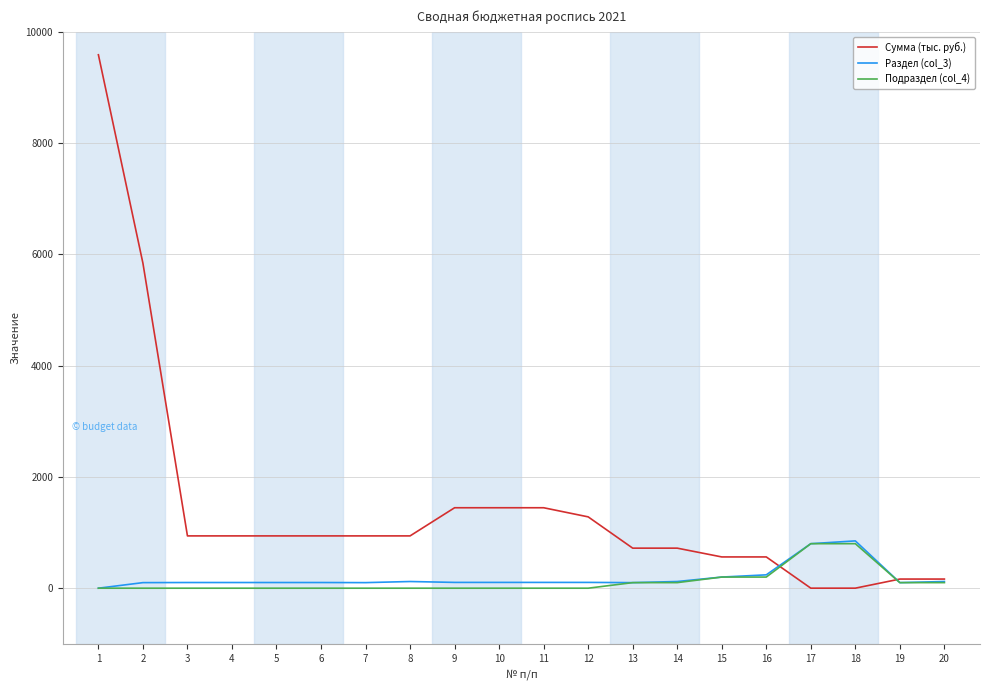

How many values in the Сумма (тыс. руб.) series are below 939?

8